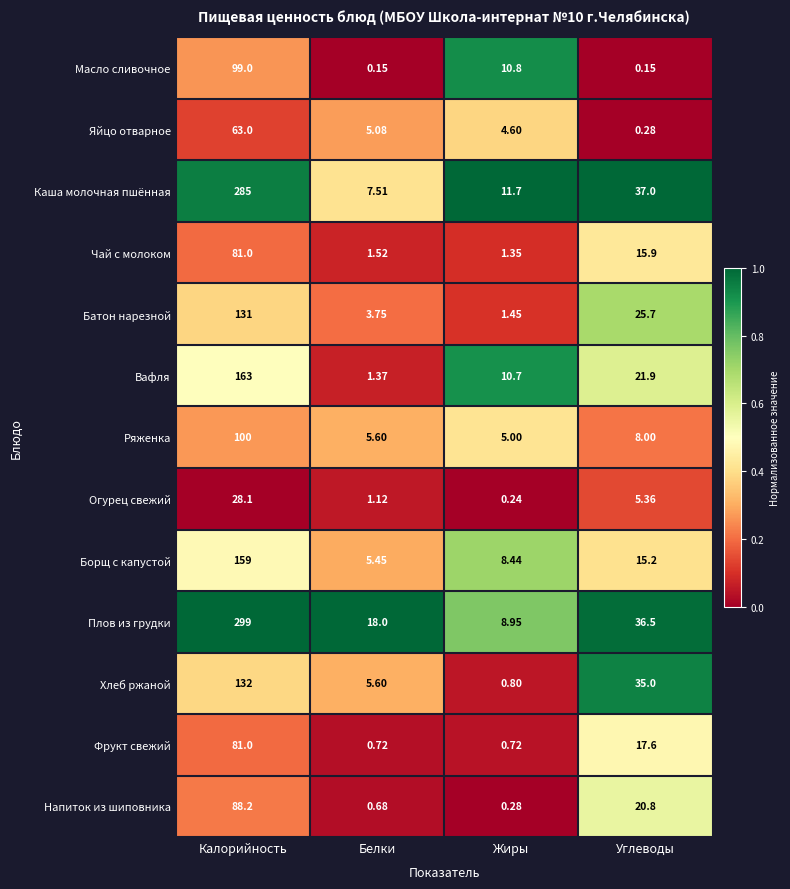

Which series has the widest spread of values?

Плов из грудки